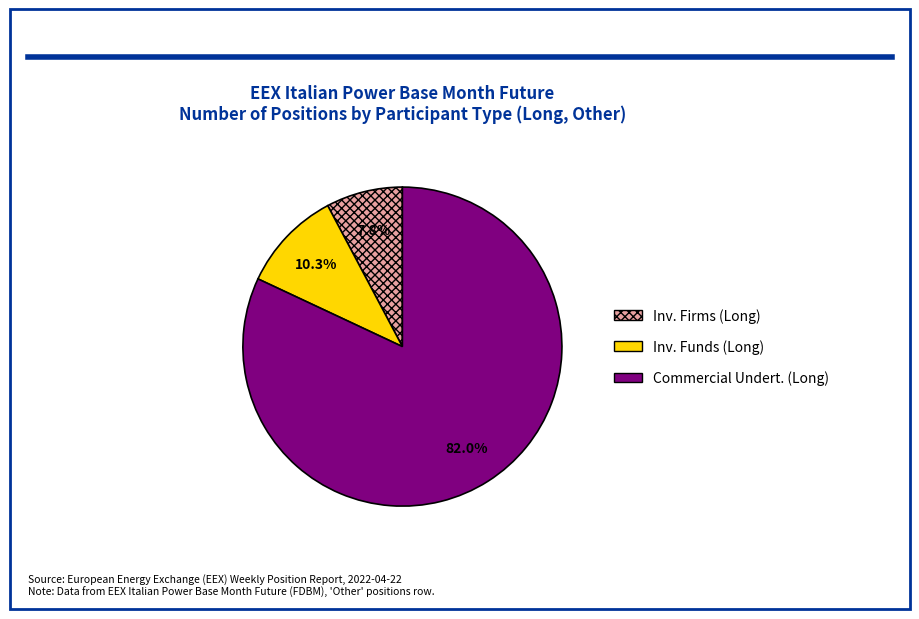

Rank the categories by value from highest to lowest.

Commercial Undert. (Long), Inv. Funds (Long), Inv. Firms (Long)